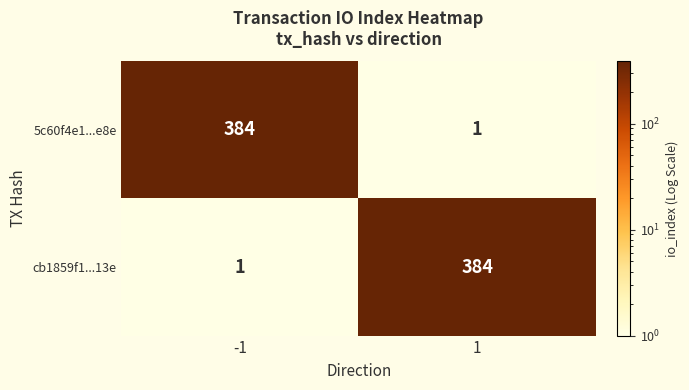

How many distinct data groups are displayed?

2